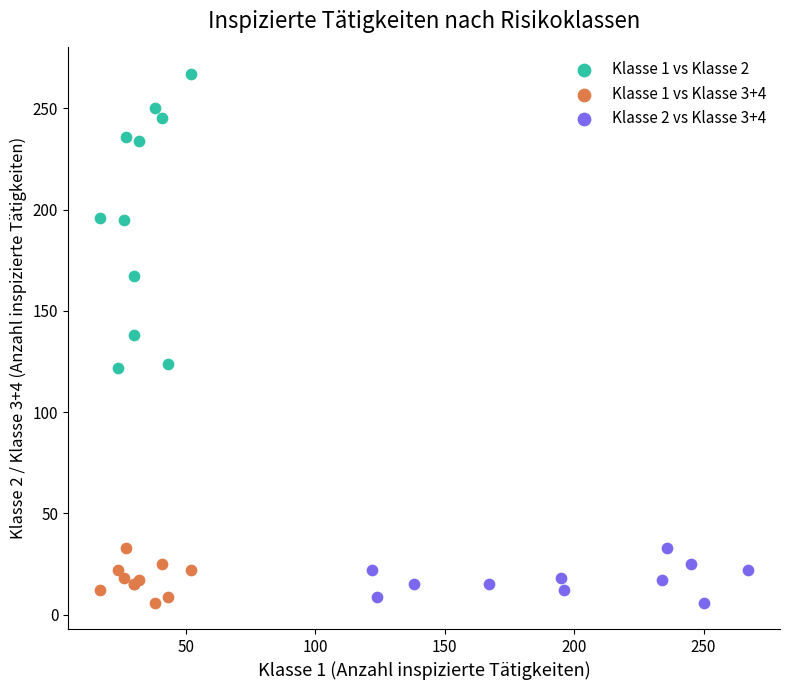

Which series reaches the maximum Y coordinate?

Klasse 1 vs Klasse 2